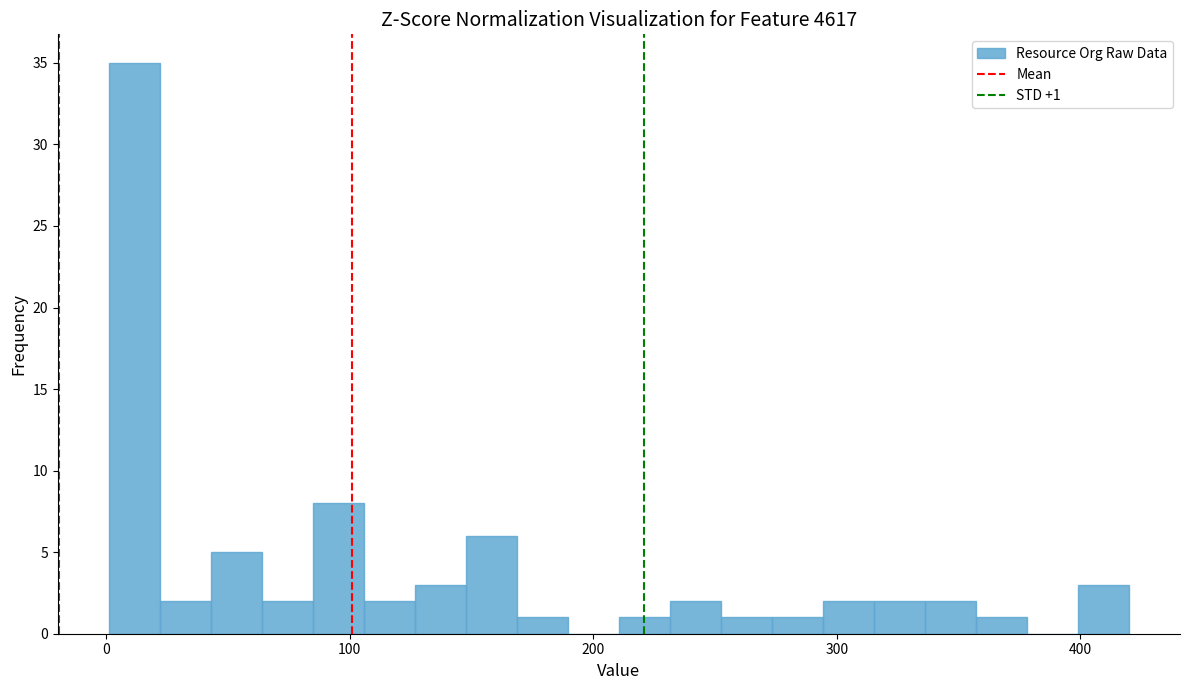

Read against the x-axis, roughly where is the centre of the tallest bar?

10